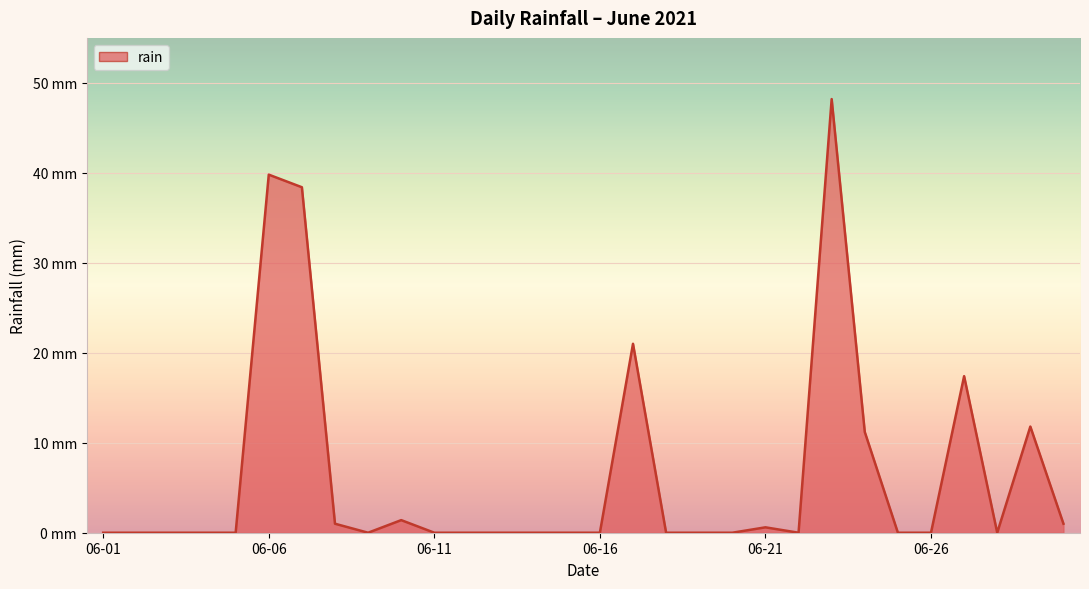

Does the chart display data point markers on the line(s)?

No